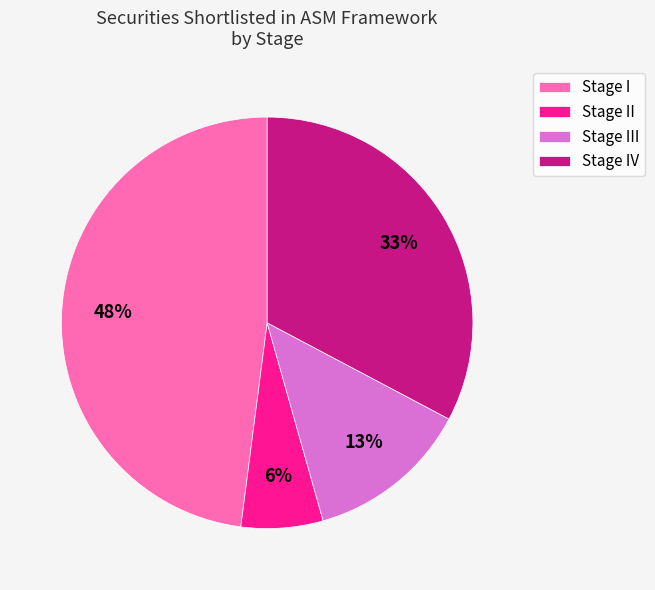

True or false: Stage III accounts for 13% of the total.

True